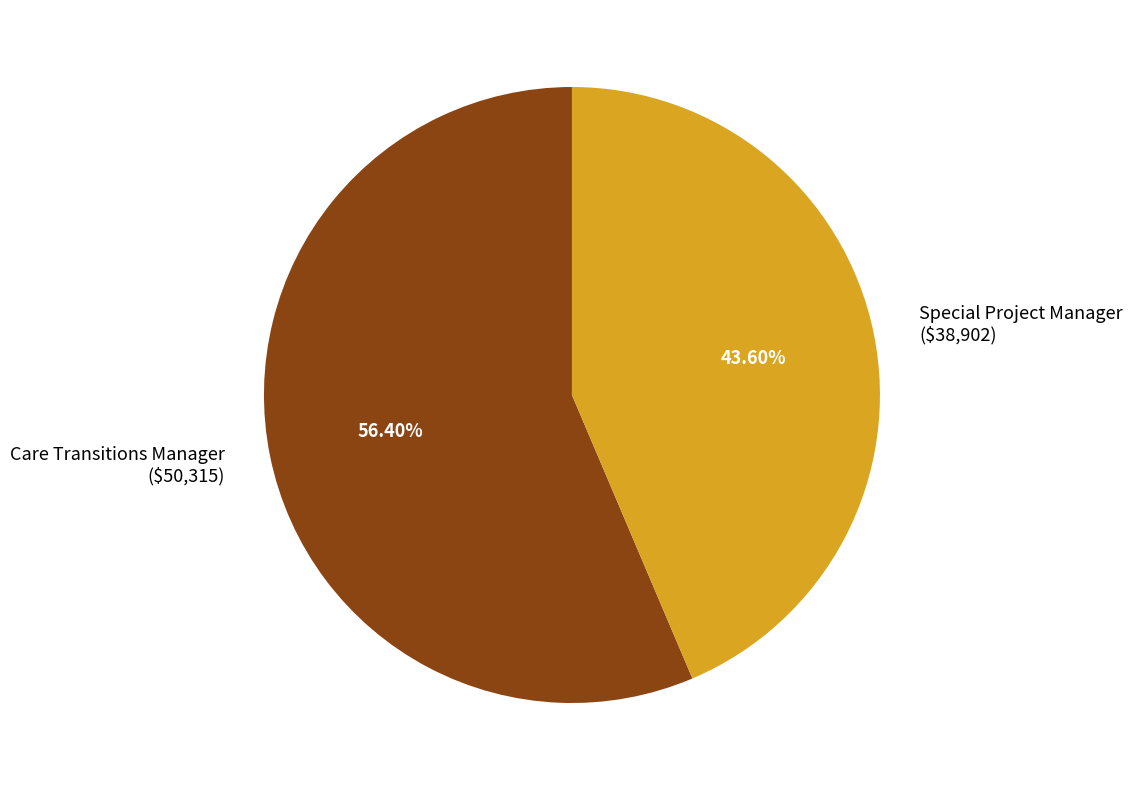

The Special Project Manager slice represents 31% of the pie. True or false?

False